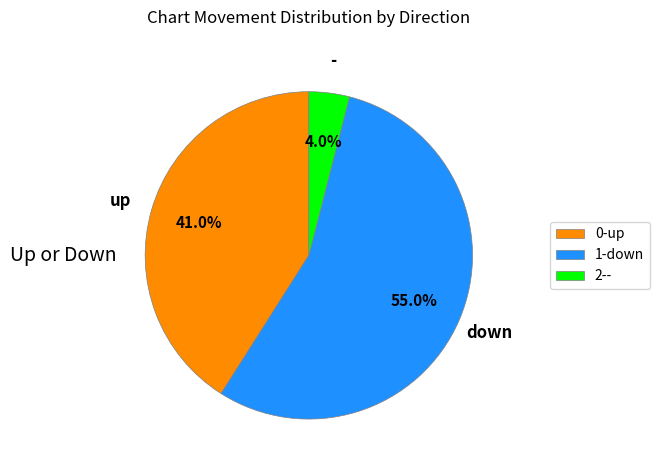

To the nearest percent, what portion does - represent?

4%